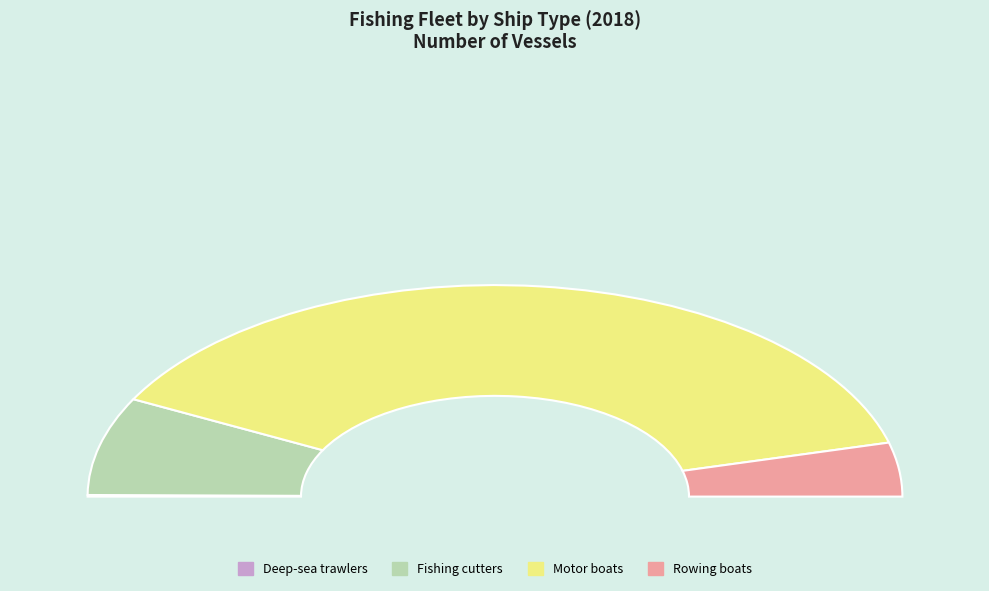

To the nearest percent, what is the difference between the largest and smallest slice percentages?

76%